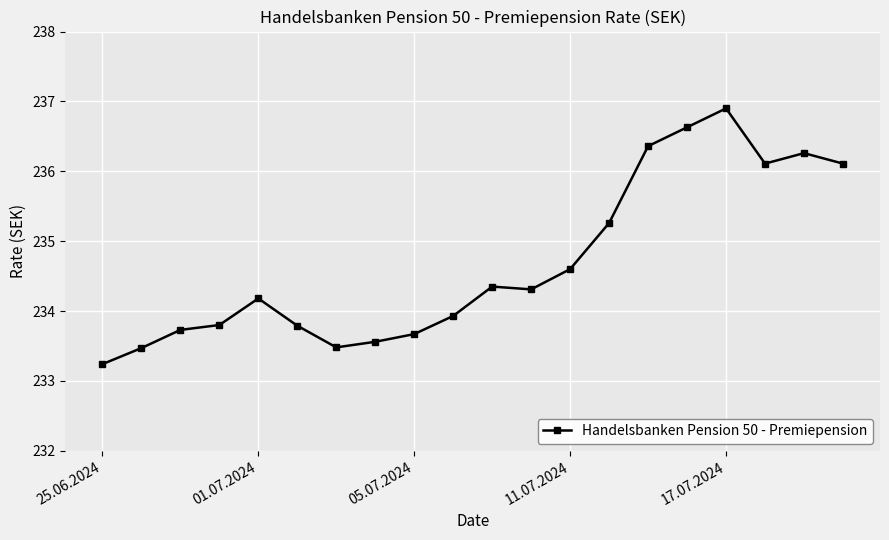

What is the maximum value shown in the chart?

236.9